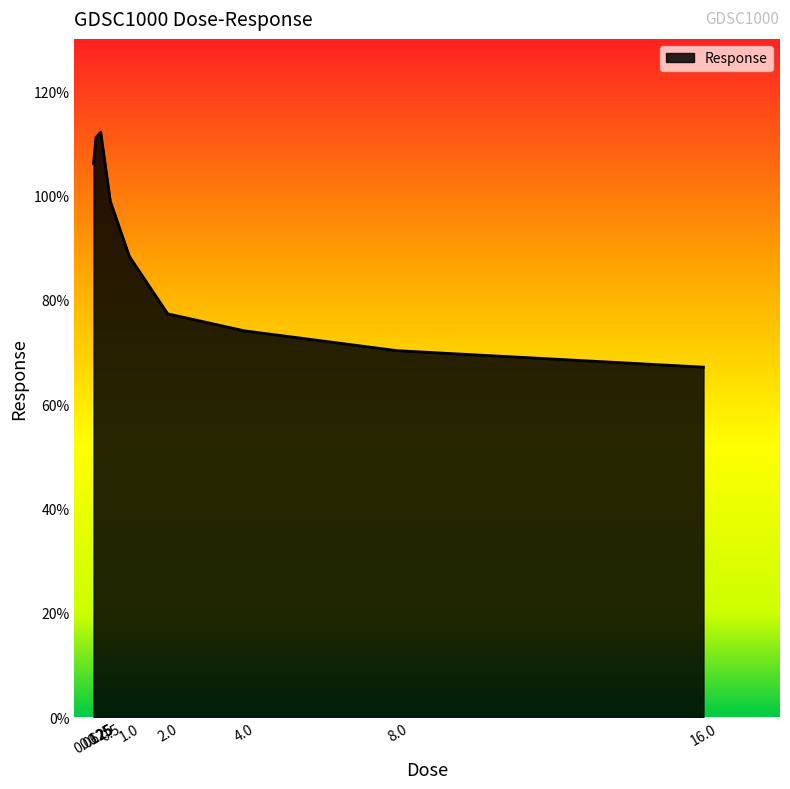

What is the average value?

89.5